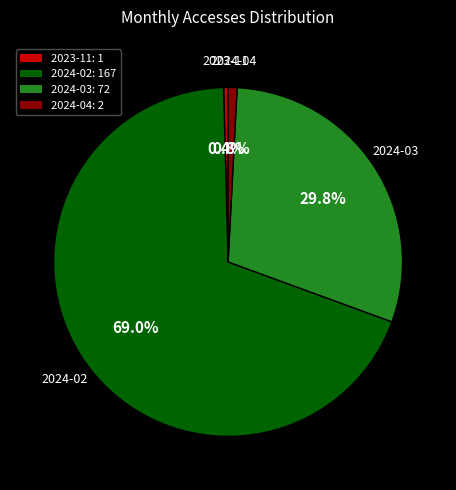

What percentage is NOT represented by 2023-11: 1?

99.6%